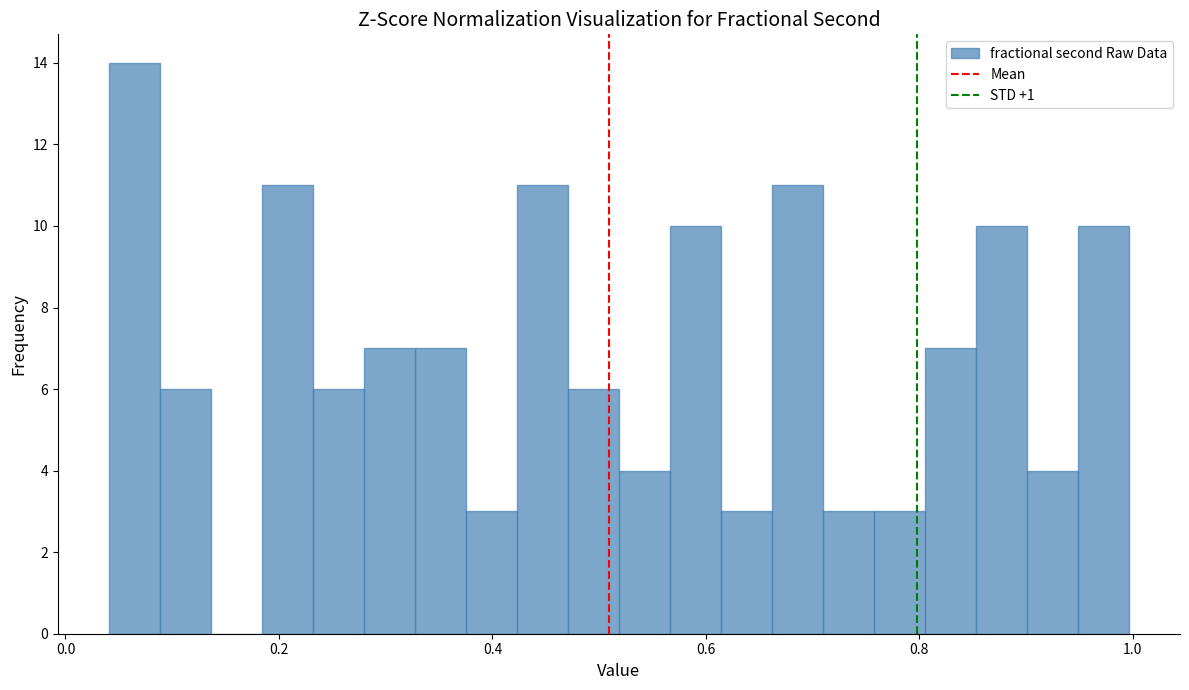

Around what value on the x-axis is the tallest bar? Give the approximate position of its centre, as read against the axis.

0.06